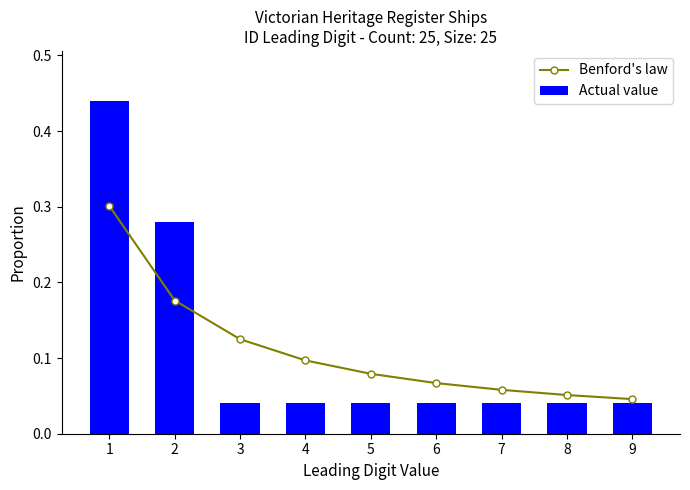

Which series has the largest total across all categories?

Benford's law